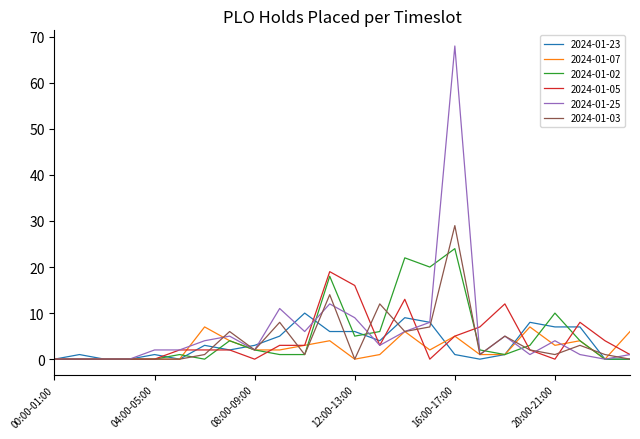

Which series has the widest spread of values?

2024-01-25